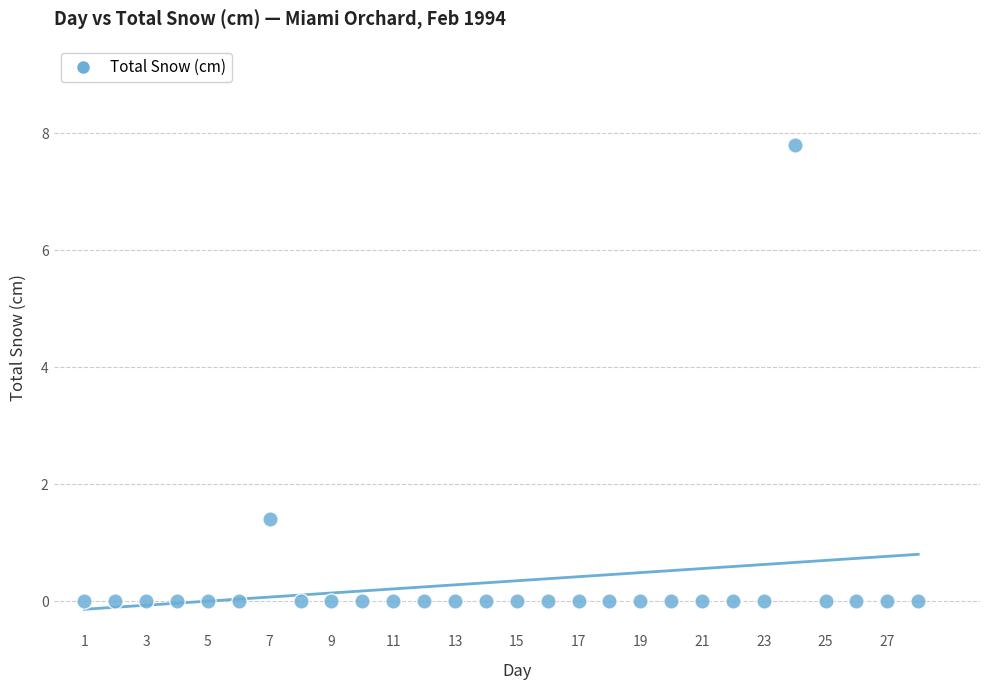

What Y value in the scatter plot is closest to 3?

1.4